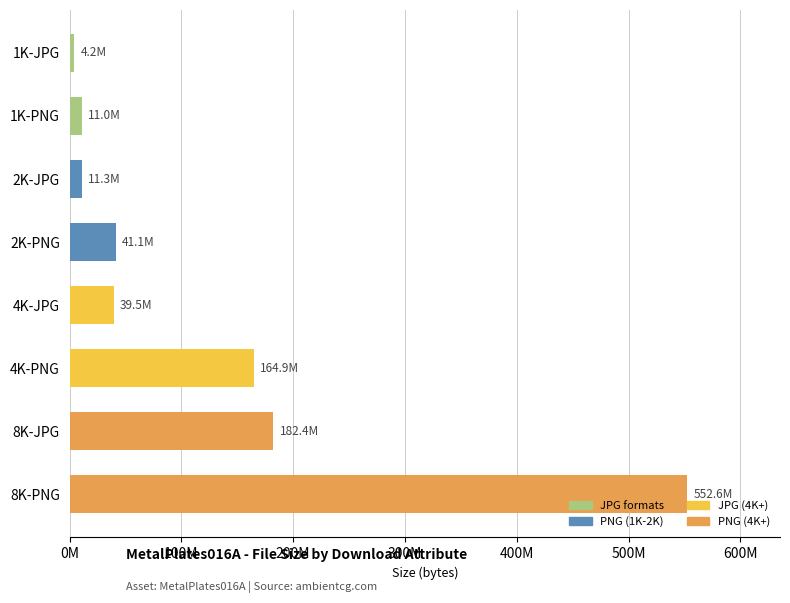

How many distinct data groups are displayed?

1